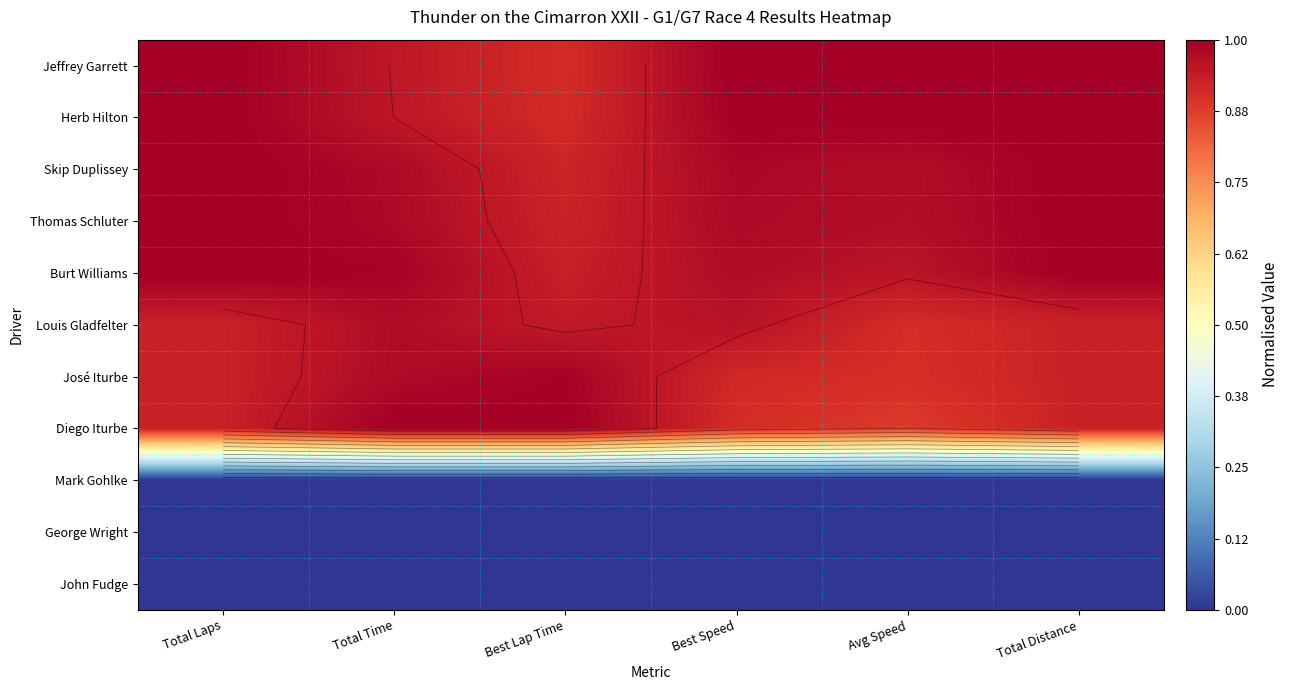

Is the value of George Wright at Best Speed greater than the value of Jeffrey Garrett at Best Lap Time?

No